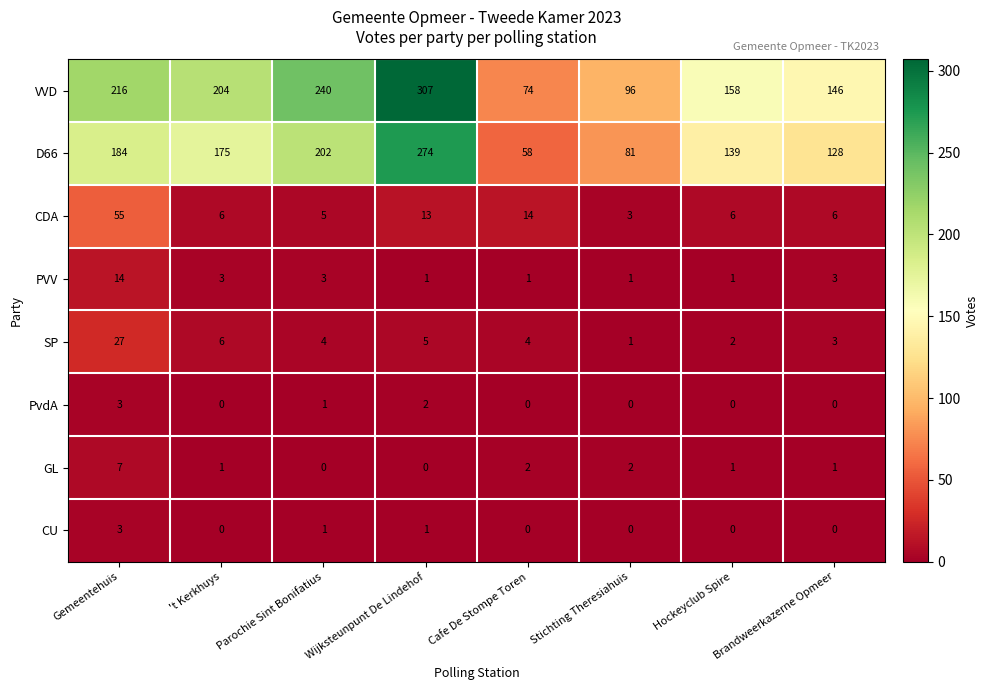

What value does the SP series have at Cafe De Stompe Toren?

4